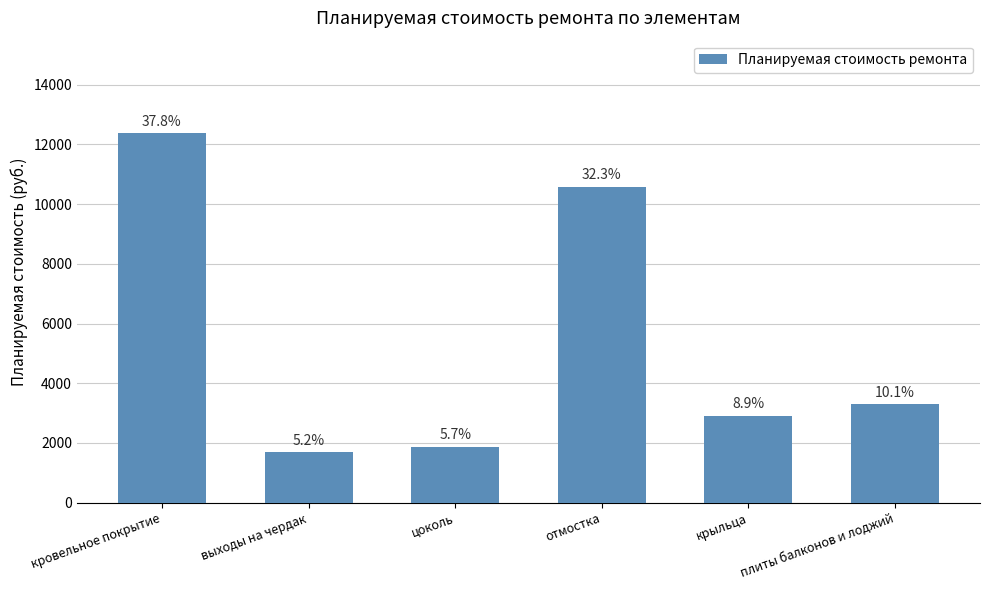

What is the label of the 2nd bar from the left?

выходы на чердак